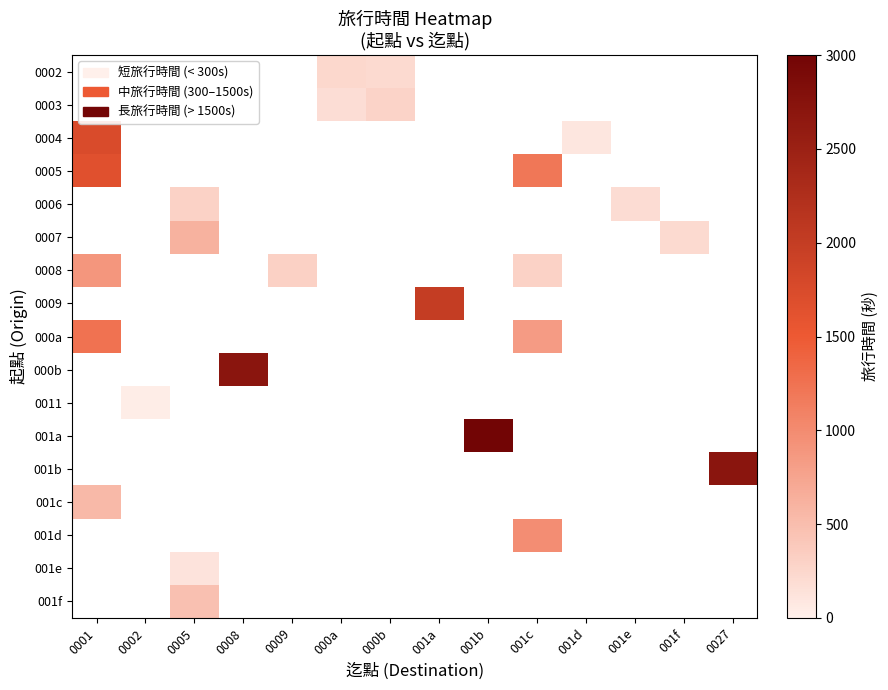

How many values in 001e are above zero?

1